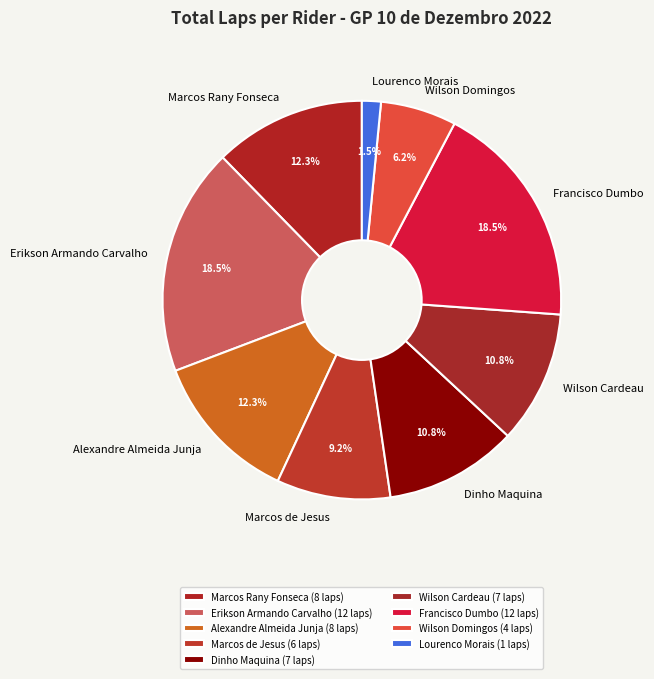

Does Marcos de Jesus account for over 50% of the chart?

No